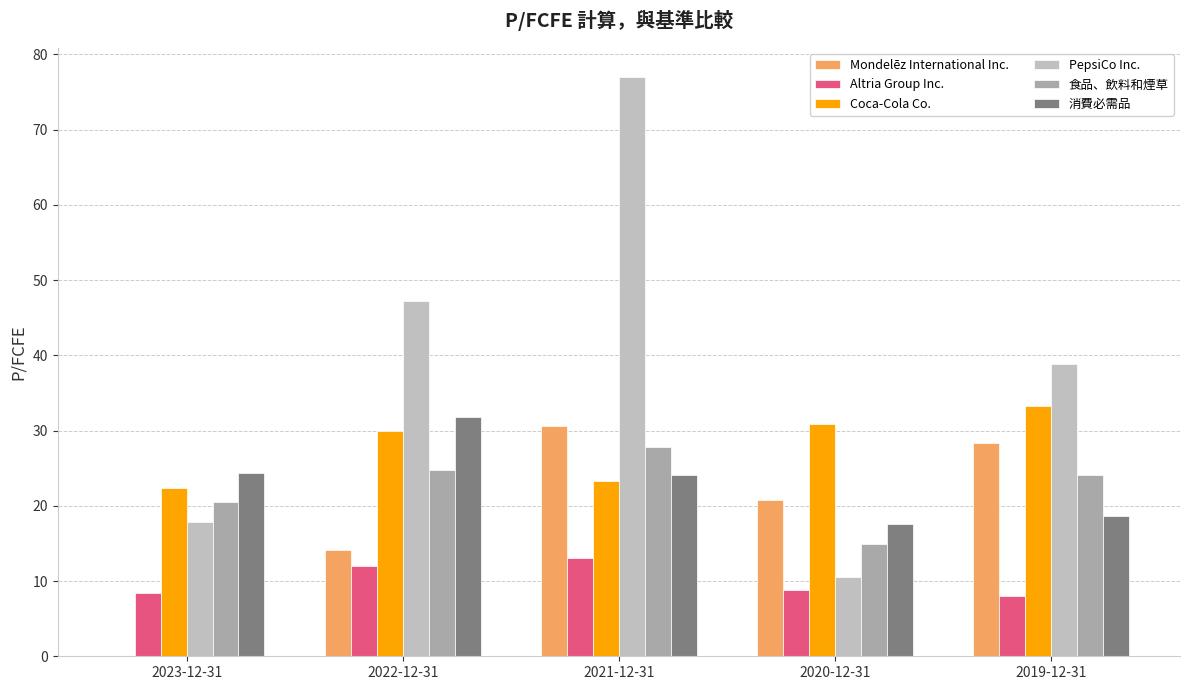

At which label does PepsiCo Inc. reach its minimum?

2020-12-31